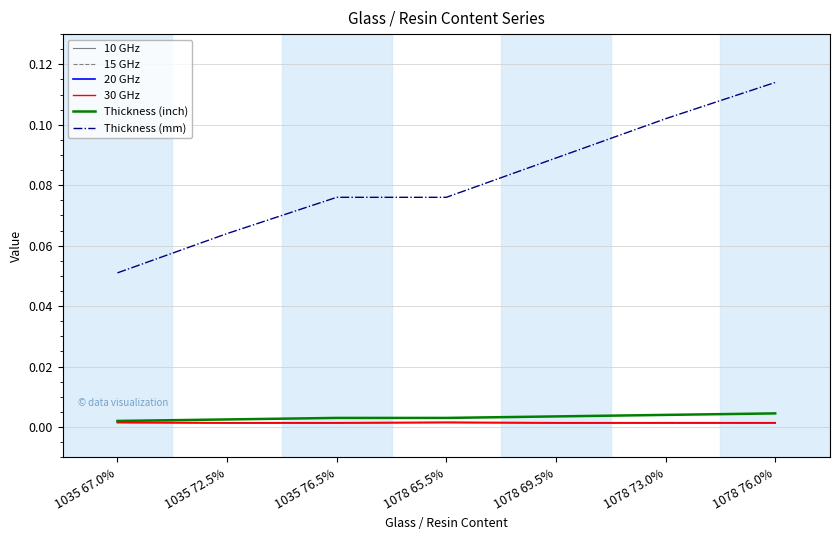

What is the spread (max minus min) of values at 1078 76.0%?

0.1